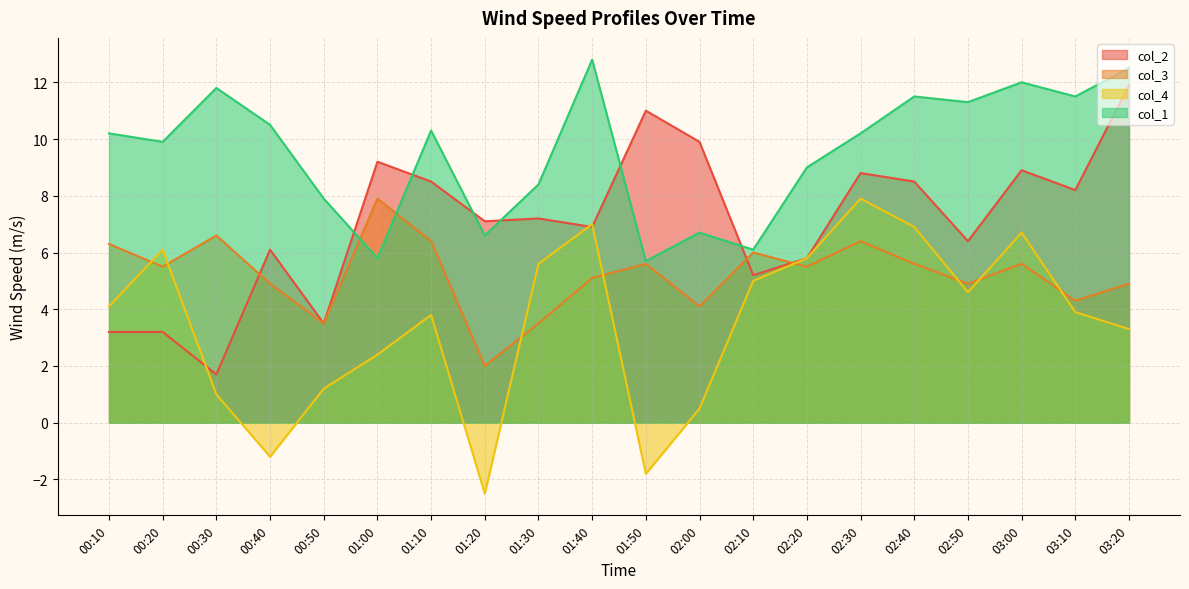

What position from the right is 02:30?

6